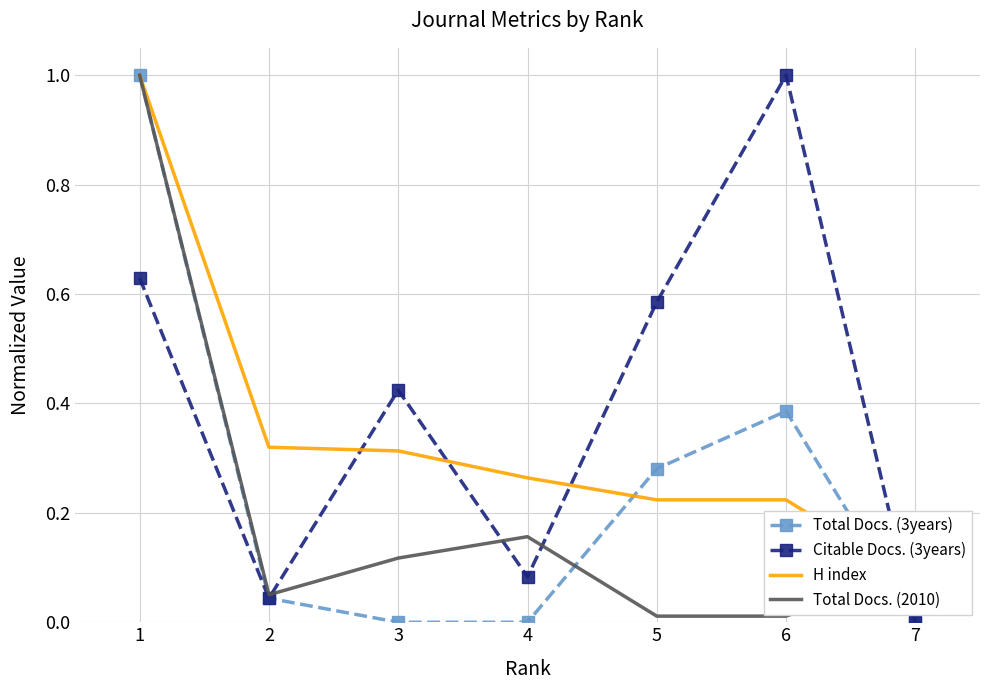

What is the sum of all Citable Docs. (3years) values?

2.8